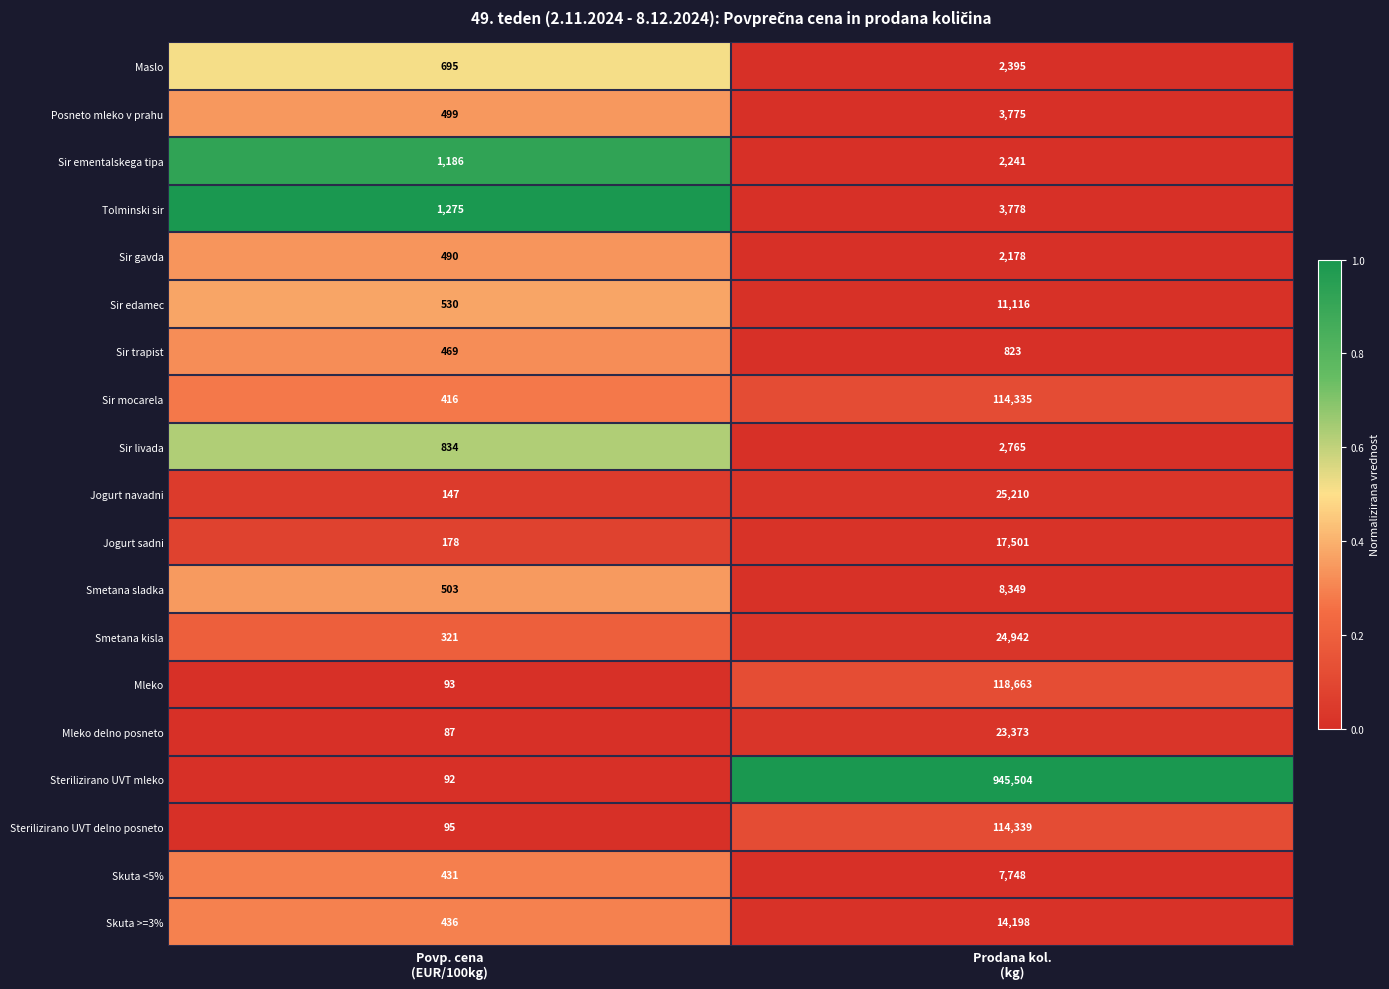

At Povp. cena
(EUR/100kg), list the series in order from largest to smallest.

Tolminski sir, Sir ementalskega tipa, Sir livada, Maslo, Sir edamec, Smetana sladka, Posneto mleko v prahu, Sir gavda, Sir trapist, Skuta >=3%, Skuta <5%, Sir mocarela, Smetana kisla, Jogurt sadni, Jogurt navadni, Sterilizirano UVT delno posneto, Mleko, Sterilizirano UVT mleko, Mleko delno posneto